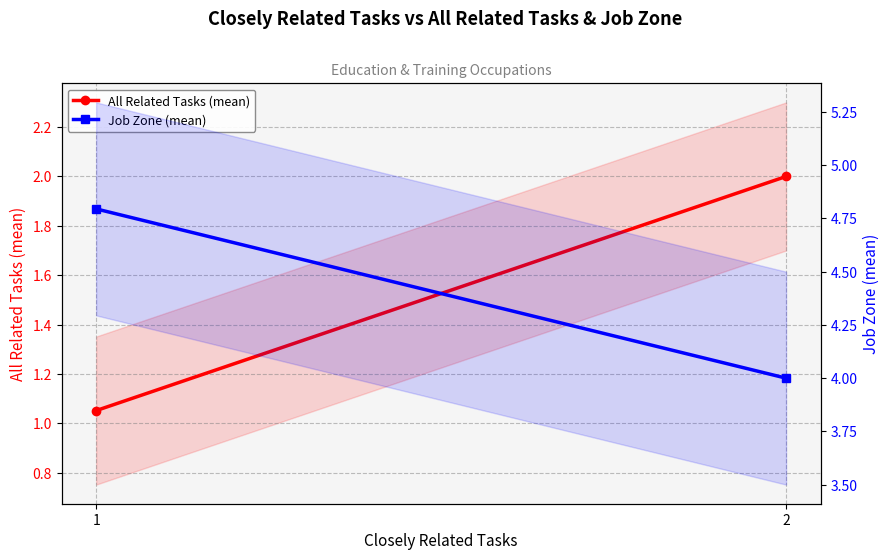

True or false: Job Zone (mean) has a value of 4.0 at 2.

True